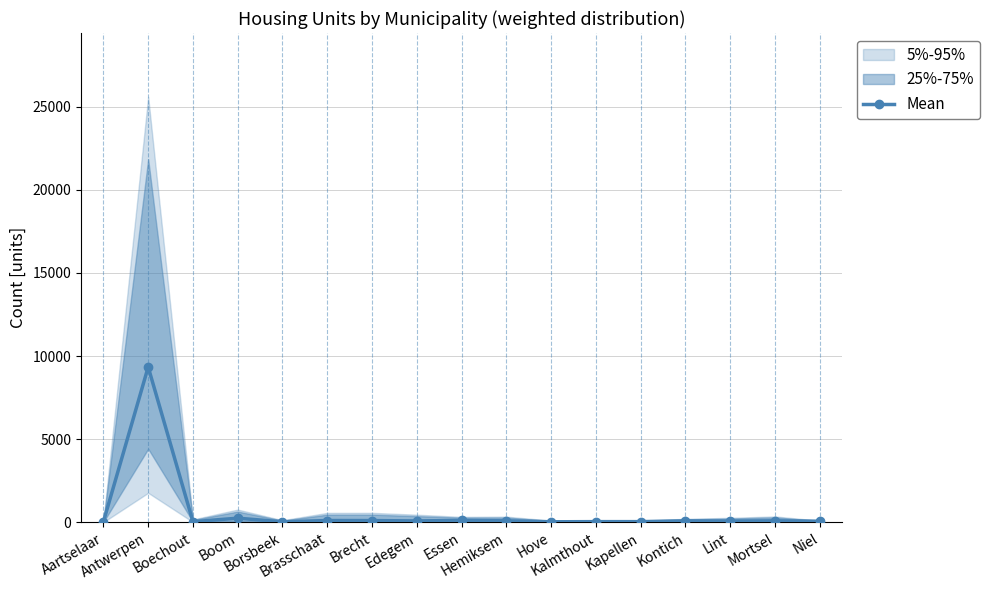

Does the chart have visible grid lines?

Yes